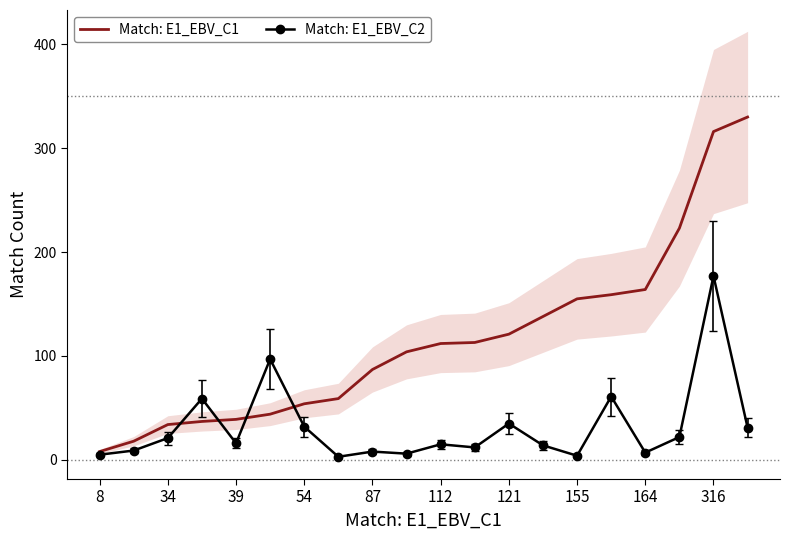

What is the difference between the second highest and minimum values in the Match: E1_EBV_C1 series?

308